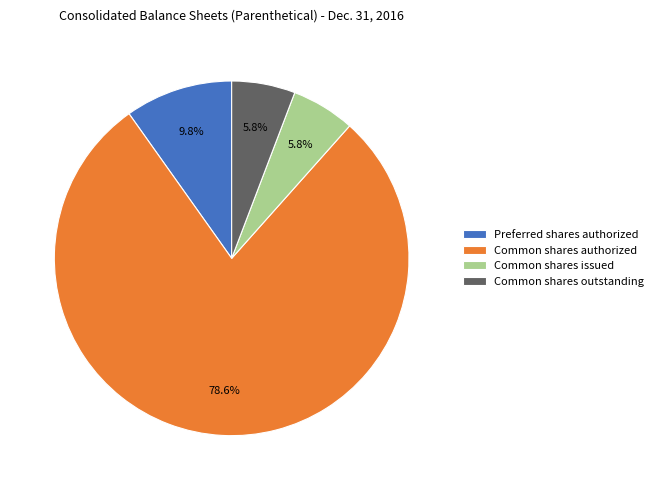

Which category has the biggest portion of the pie?

Common shares authorized